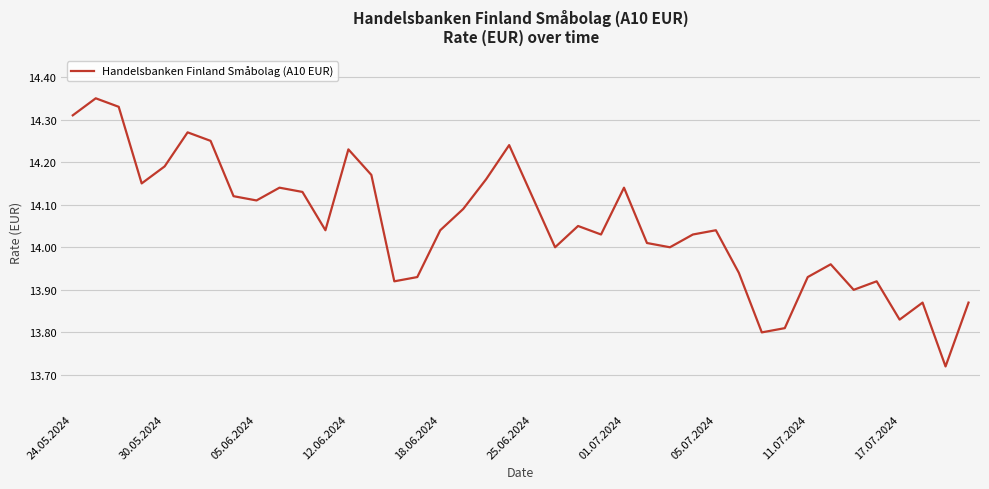

How many series are shown in this chart?

1